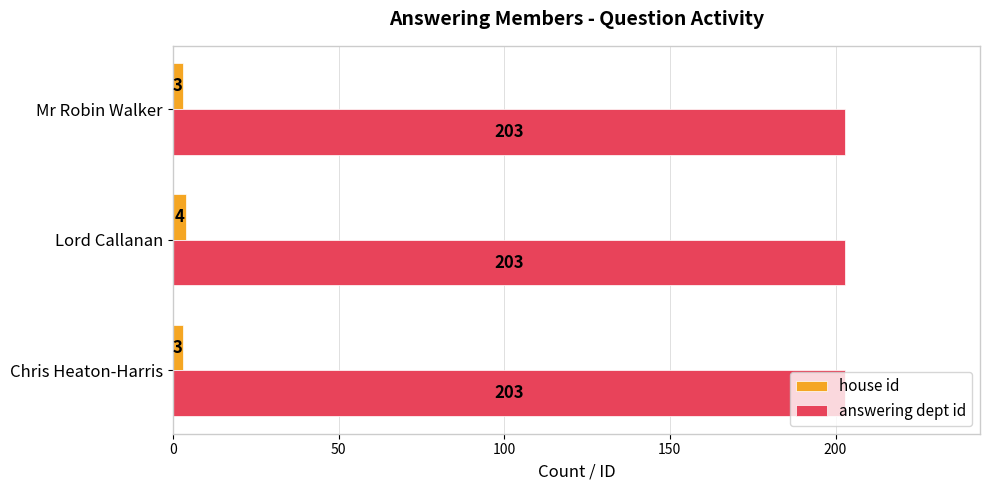

List the series in order of their overall mean, highest first.

answering dept id, house id